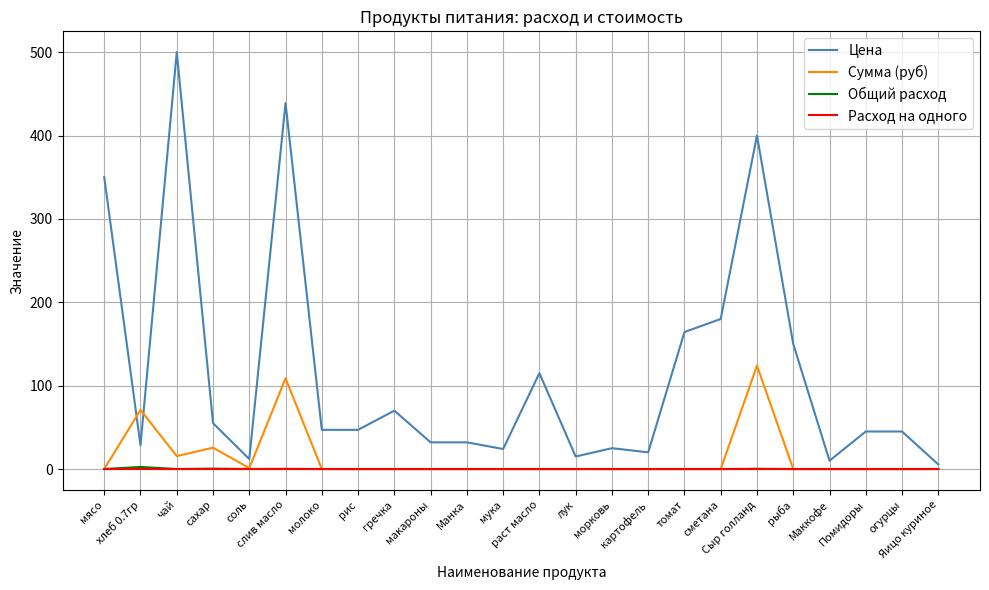

What are all the series names shown in the legend?

Цена, Сумма (руб), Общий расход, Расход на одного